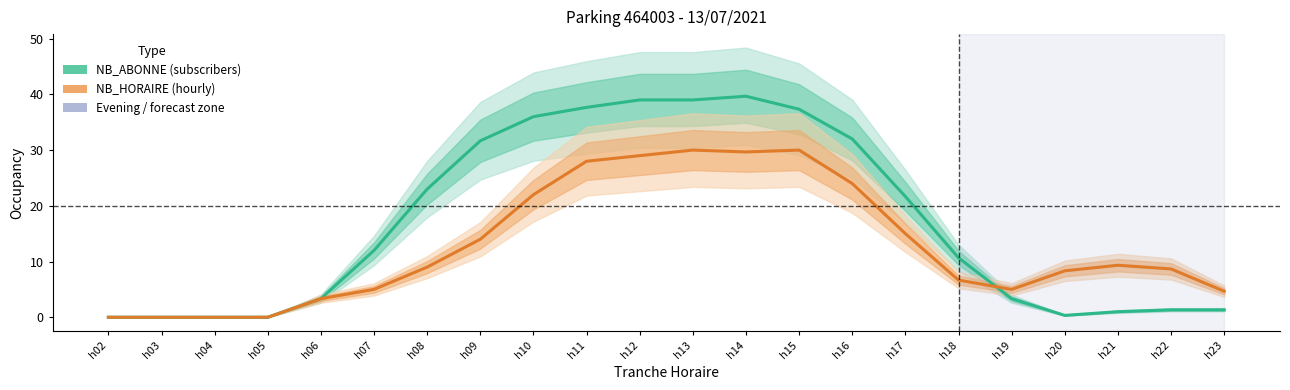

Which series has the widest spread of values?

NB_ABONNE